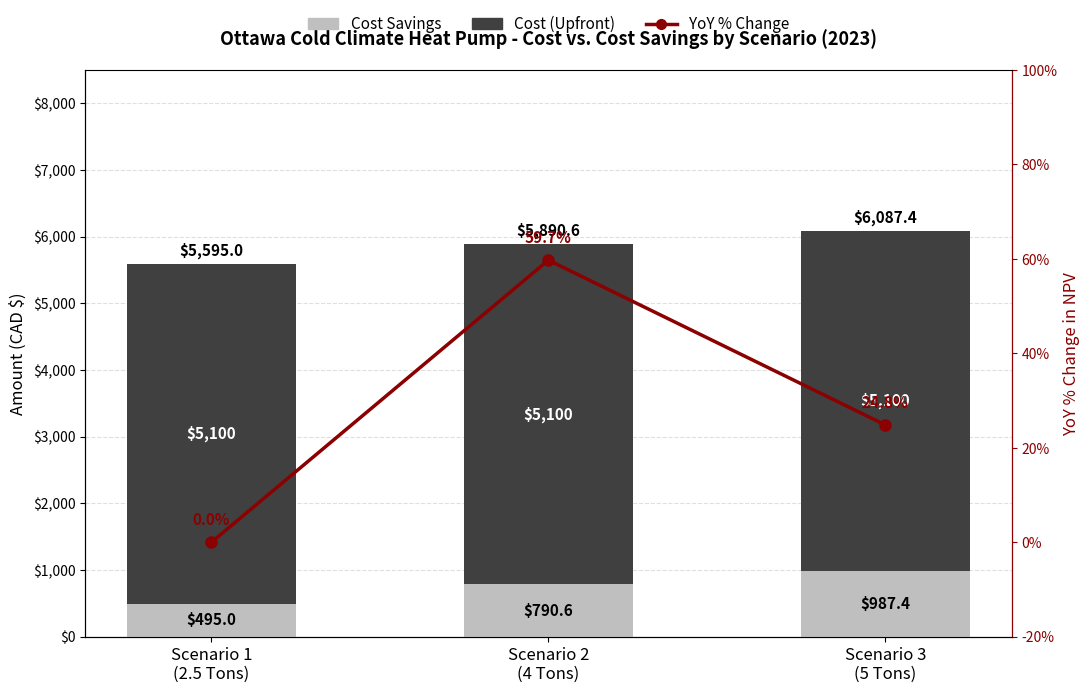

Which series has the widest spread of values?

Cost Savings